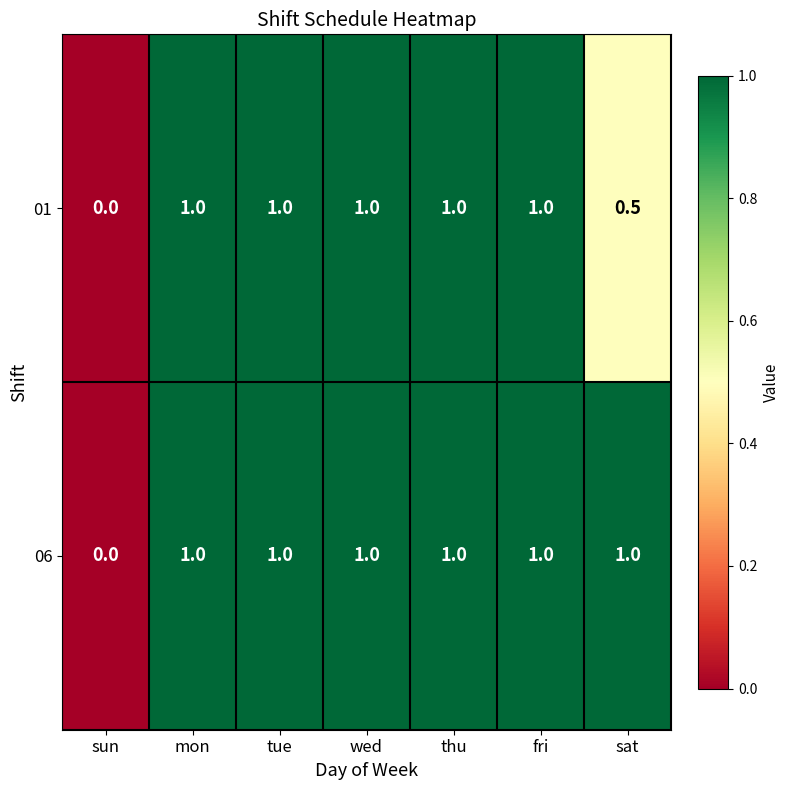

Rank the series by their average value, from highest to lowest.

06, 01